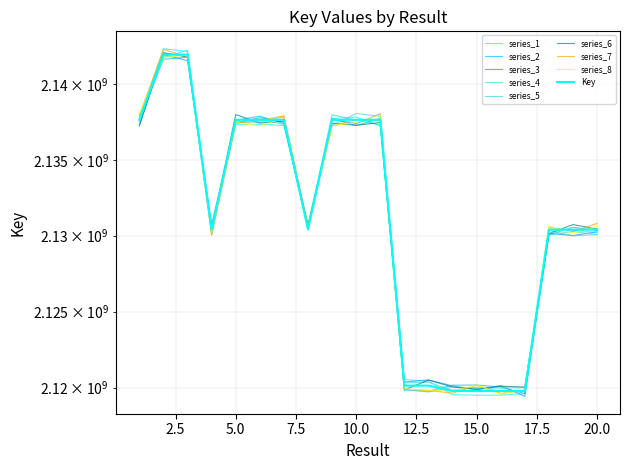

What is the greatest value displayed?

2141961414